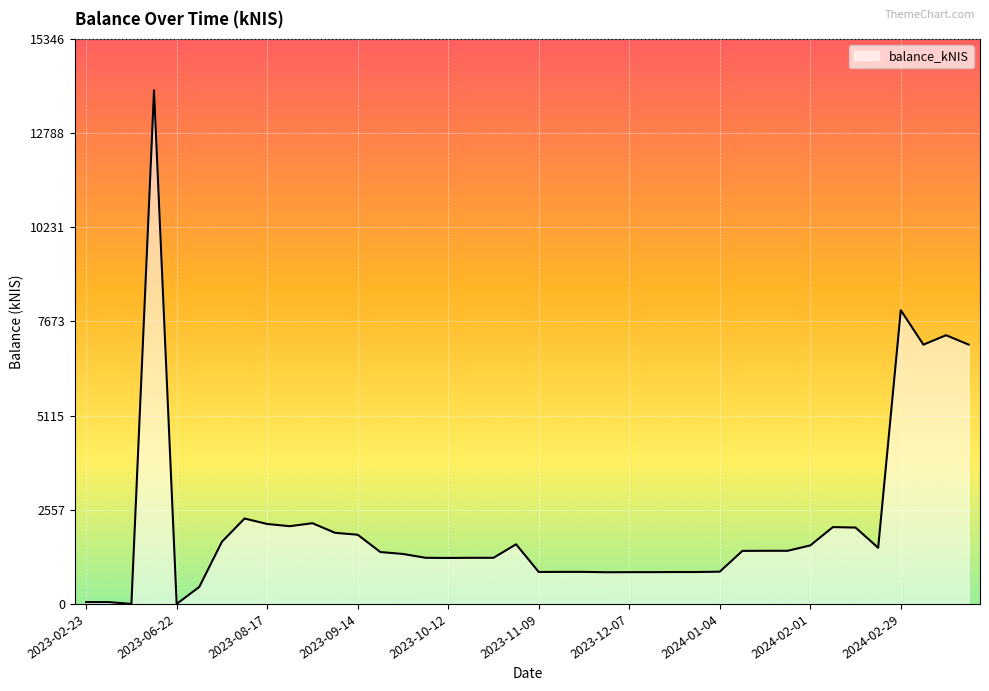

What is the maximum value shown in the chart?

13951.5